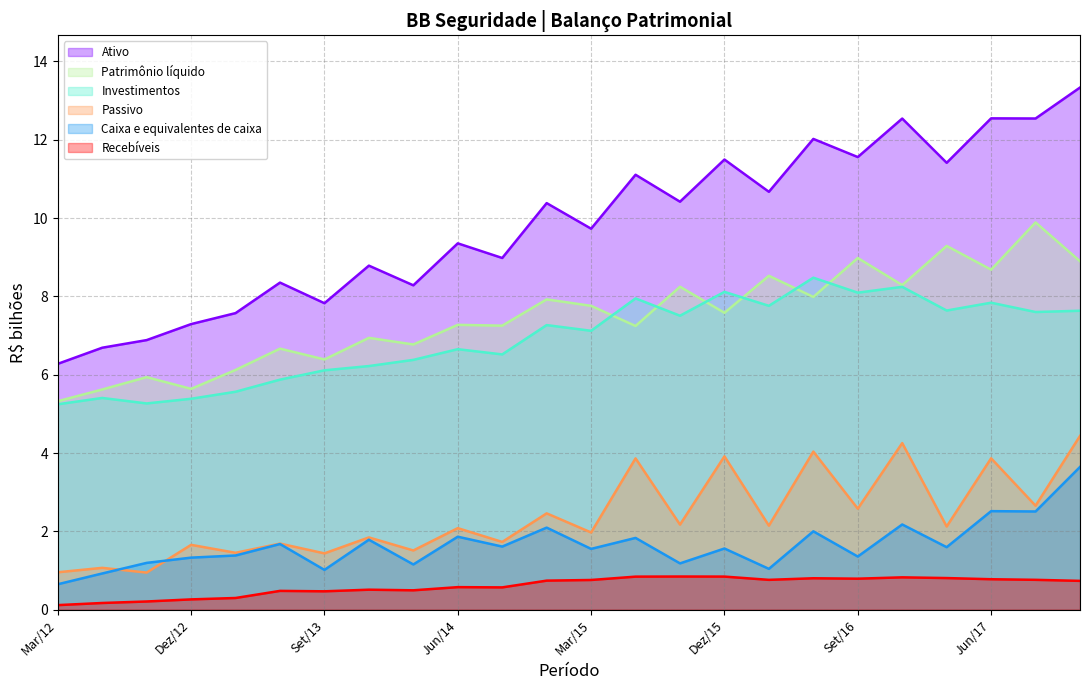

How many data points in Caixa e equivalentes de caixa are above 1?

22